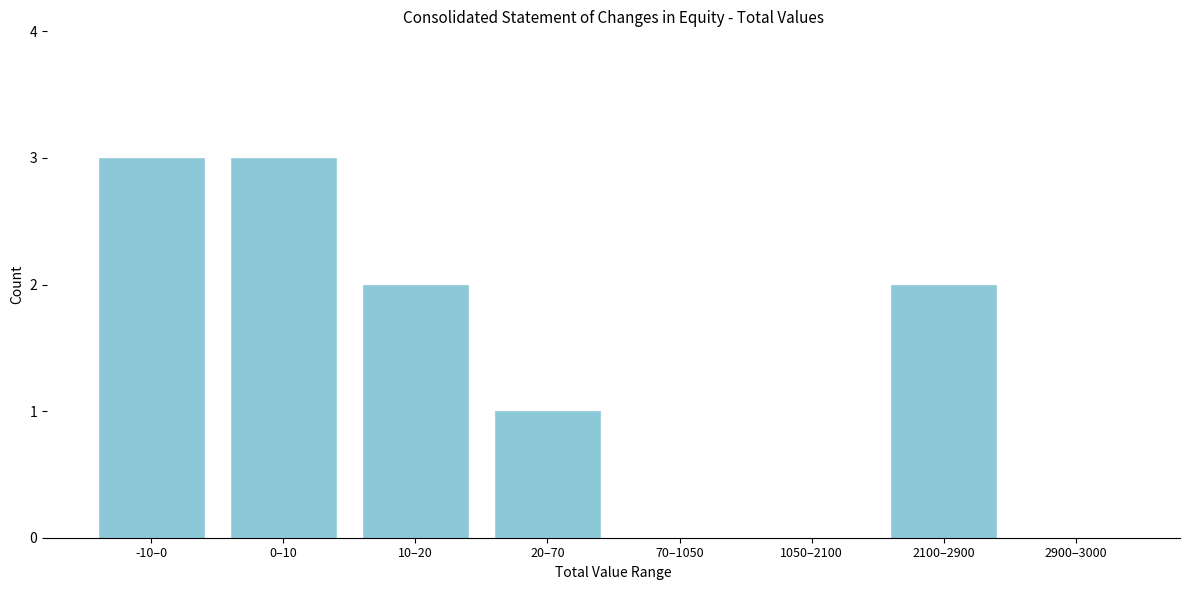

Reading left to right, list all the values displayed in this chart.

-10–0=3	0–10=3	10–20=2	20–70=1	70–1050=0	1050–2100=0	2100–2900=2	2900–3000=0